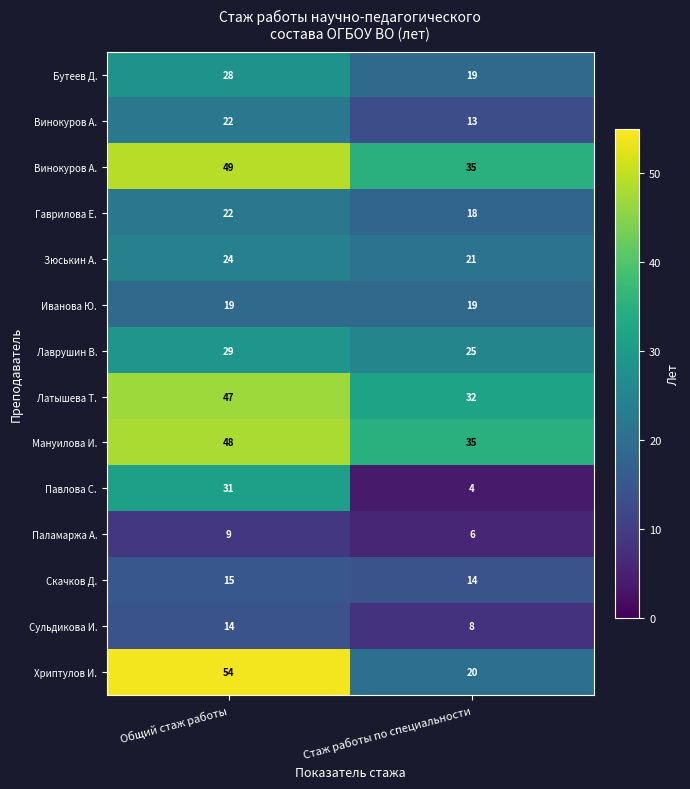

At which category is the sum across all series the highest?

Общий стаж работы